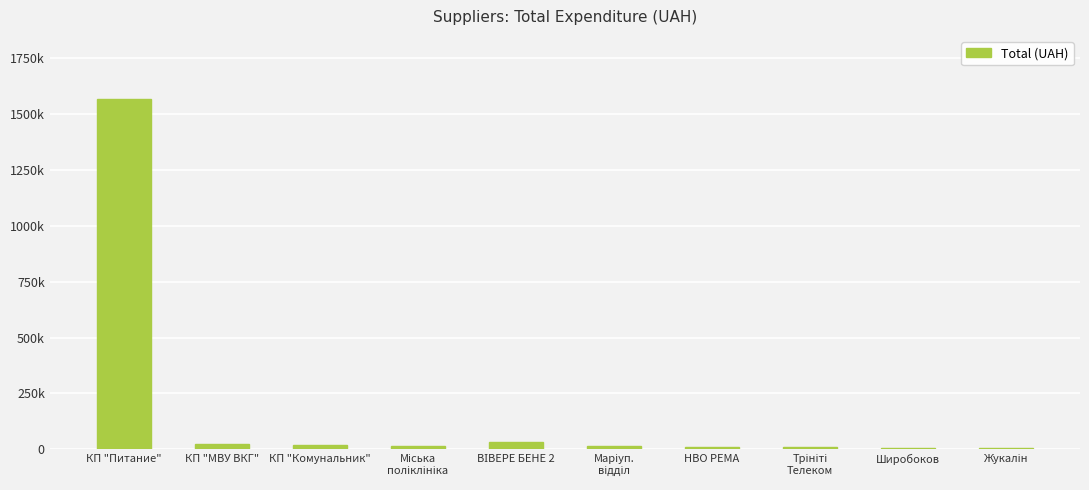

Between Жукалін and Міська
поліклініка, which is larger?

Міська
поліклініка